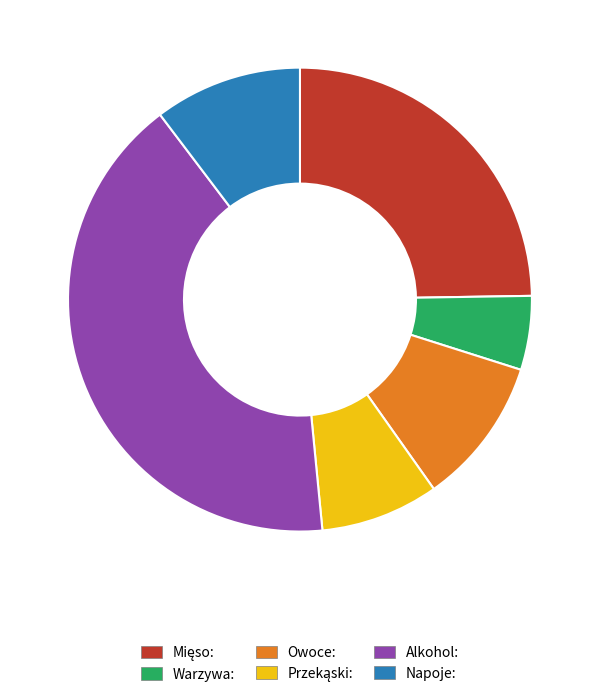

How many segments does this pie chart have?

6